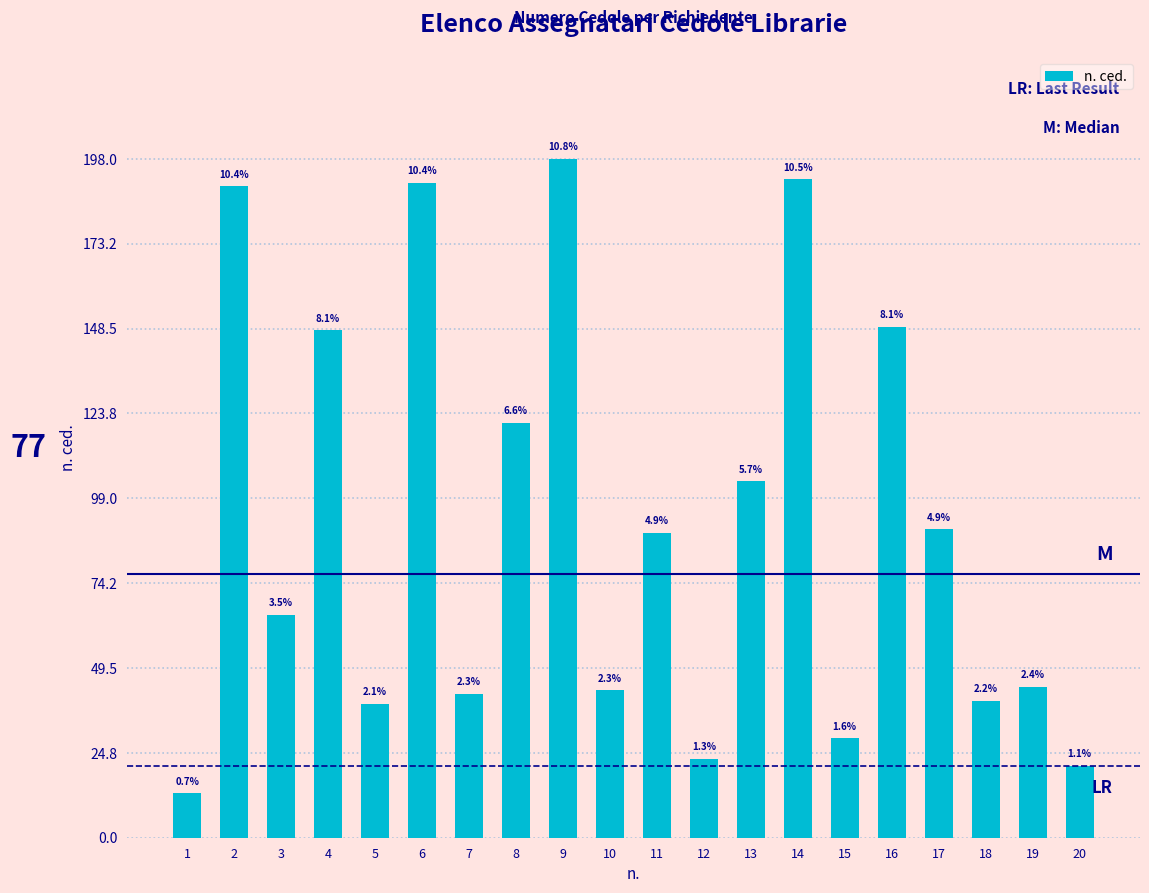

The value at 10 is 43. True or false?

True